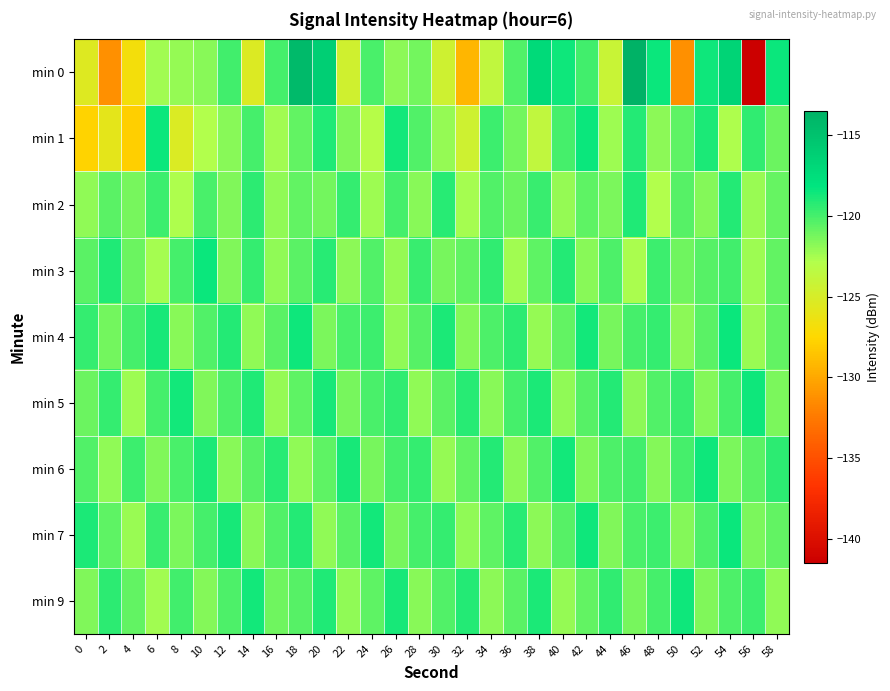

Which series has the largest range (max minus min)?

min 0